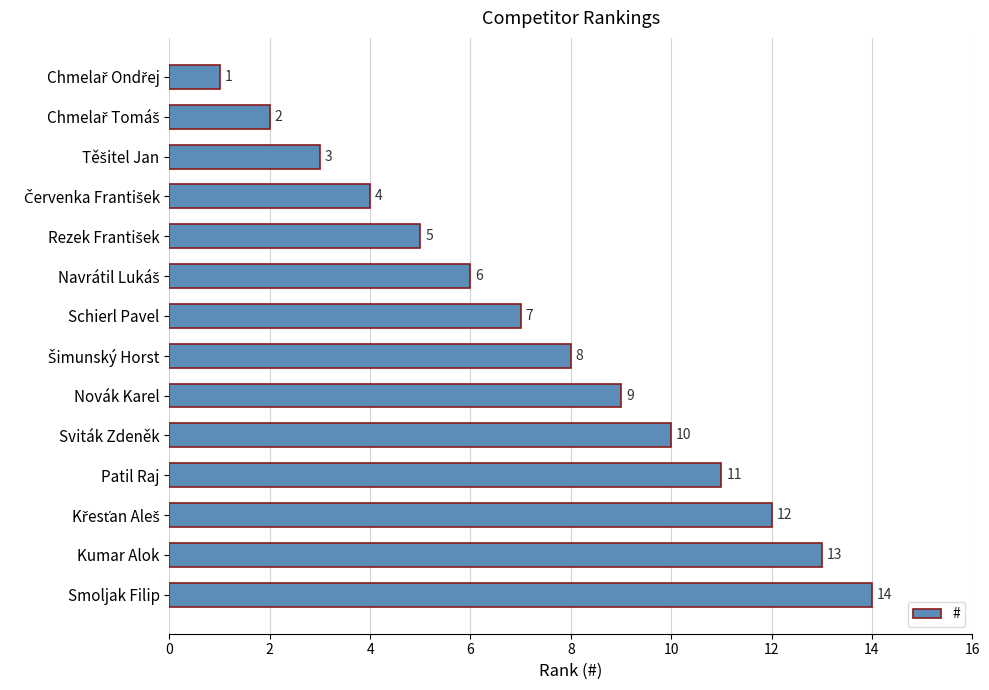

True or false: the data shows 21 at Kumar Alok.

False